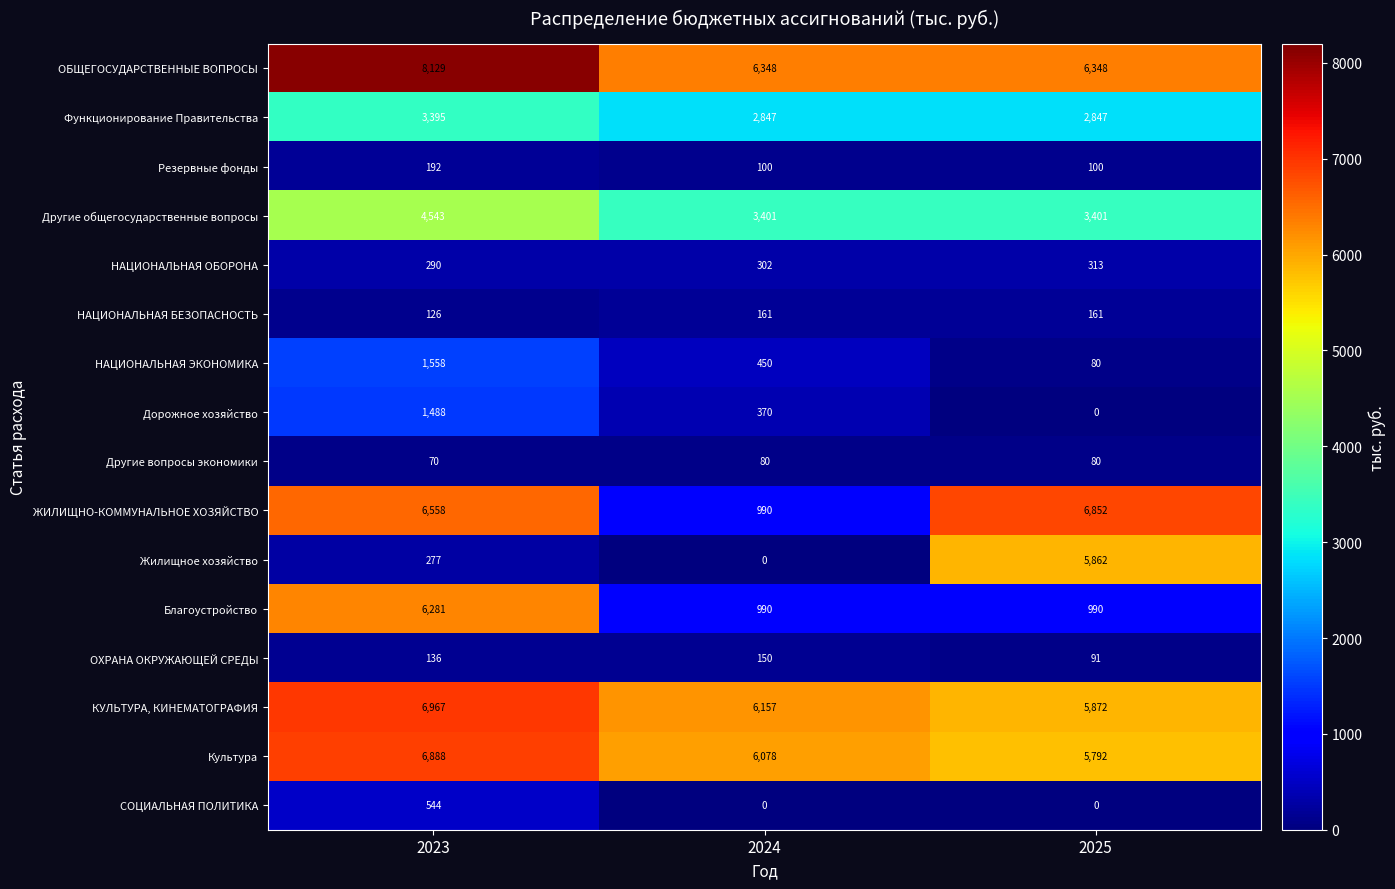

What is the average value of the КУЛЬТУРА, КИНЕМАТОГРАФИЯ series?

6332